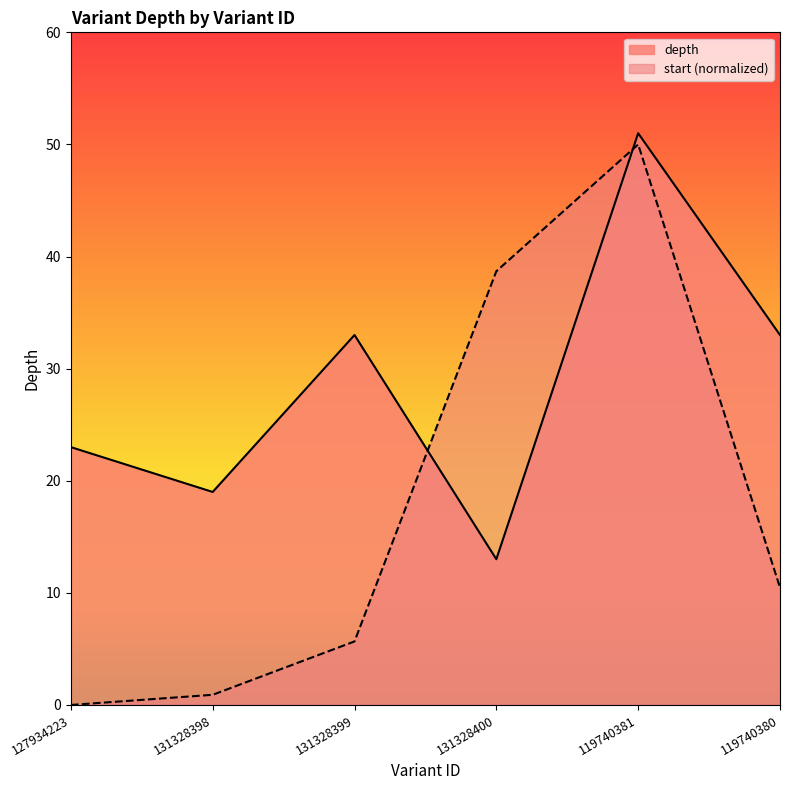

Does the chart have visible grid lines?

No